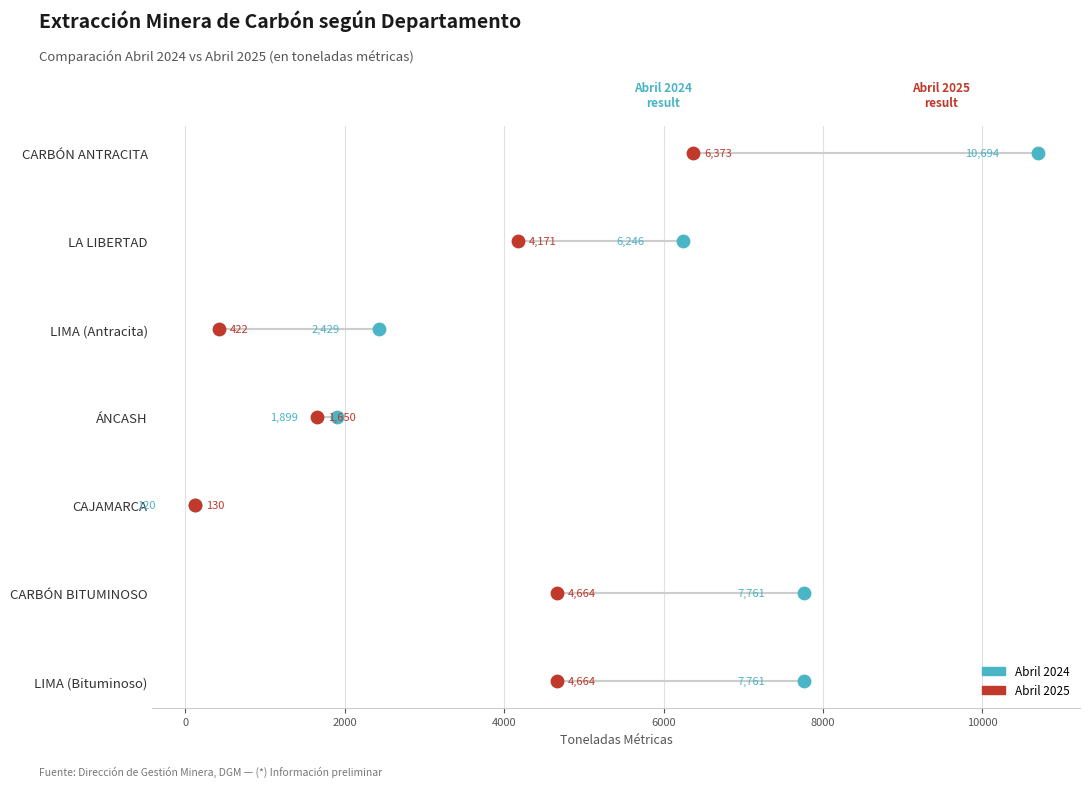

Is the value of Abril 2025 at 2000 greater than the value of Abril 2024 at 0?

Yes